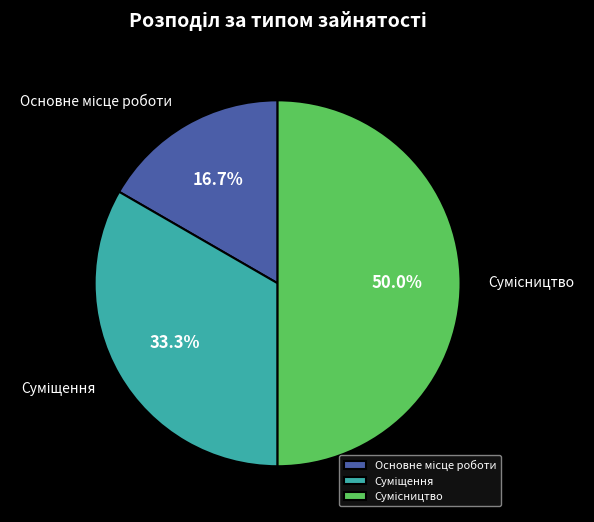

What percentage is the Основне місце роботи slice, to the nearest percent?

17%